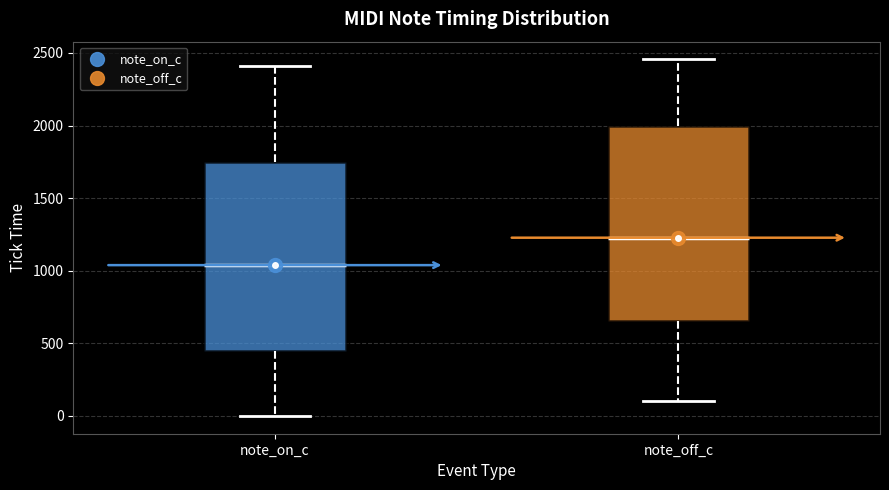

Reading left to right, transcribe this box plot: for each box, give where its median line is, the range the box spans, and where its two whiskers end, as read against the y-axis. The values are not printed on the chart, so give them approximately, as read against the axis.

note_on_c: median 1050, box 450 to 1750, whiskers 0 to 2400
note_off_c: median 1250, box 650 to 2000, whiskers 100 to 2450